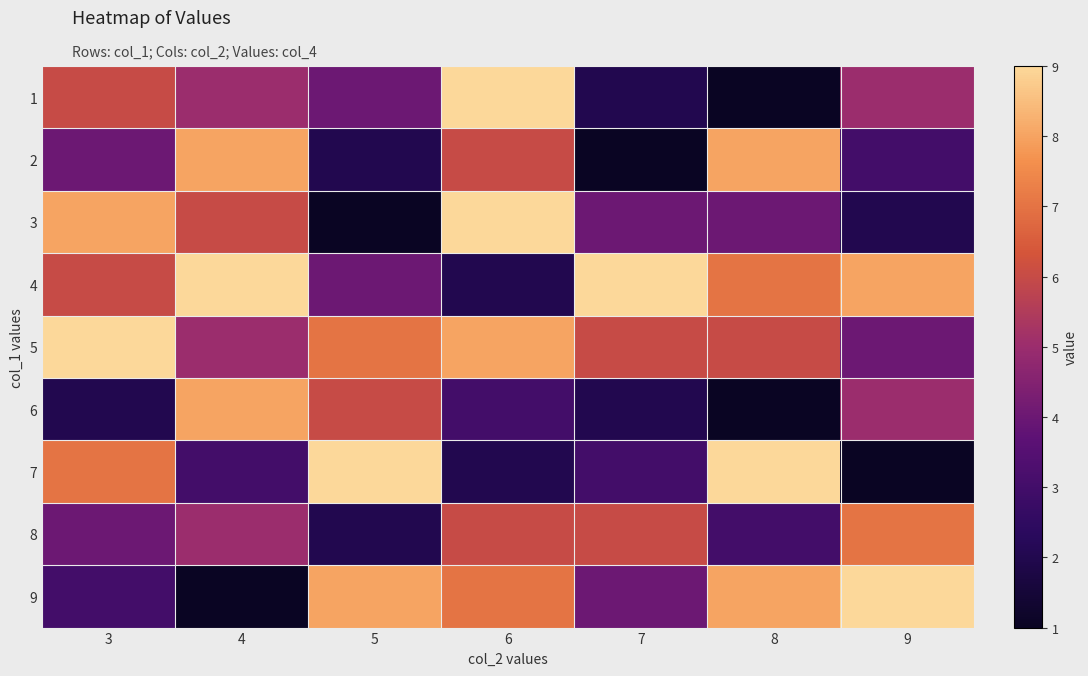

Count the number of data series in this chart.

9